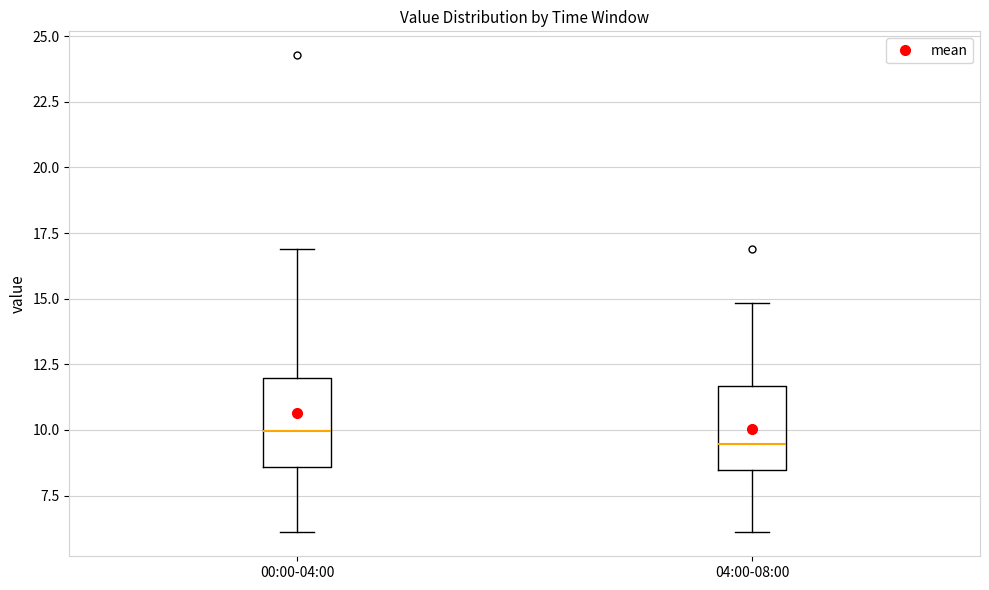

Reading left to right, transcribe this box plot: for each box, give where its median line is, the range the box spans, and where its two whiskers end, as read against the y-axis. The values are not printed on the chart, so give them approximately, as read against the axis.

00:00-04:00: median 10.0, box 8.5 to 12.0, whiskers 6.0 to 17.0
04:00-08:00: median 9.5, box 8.5 to 11.5, whiskers 6.0 to 15.0